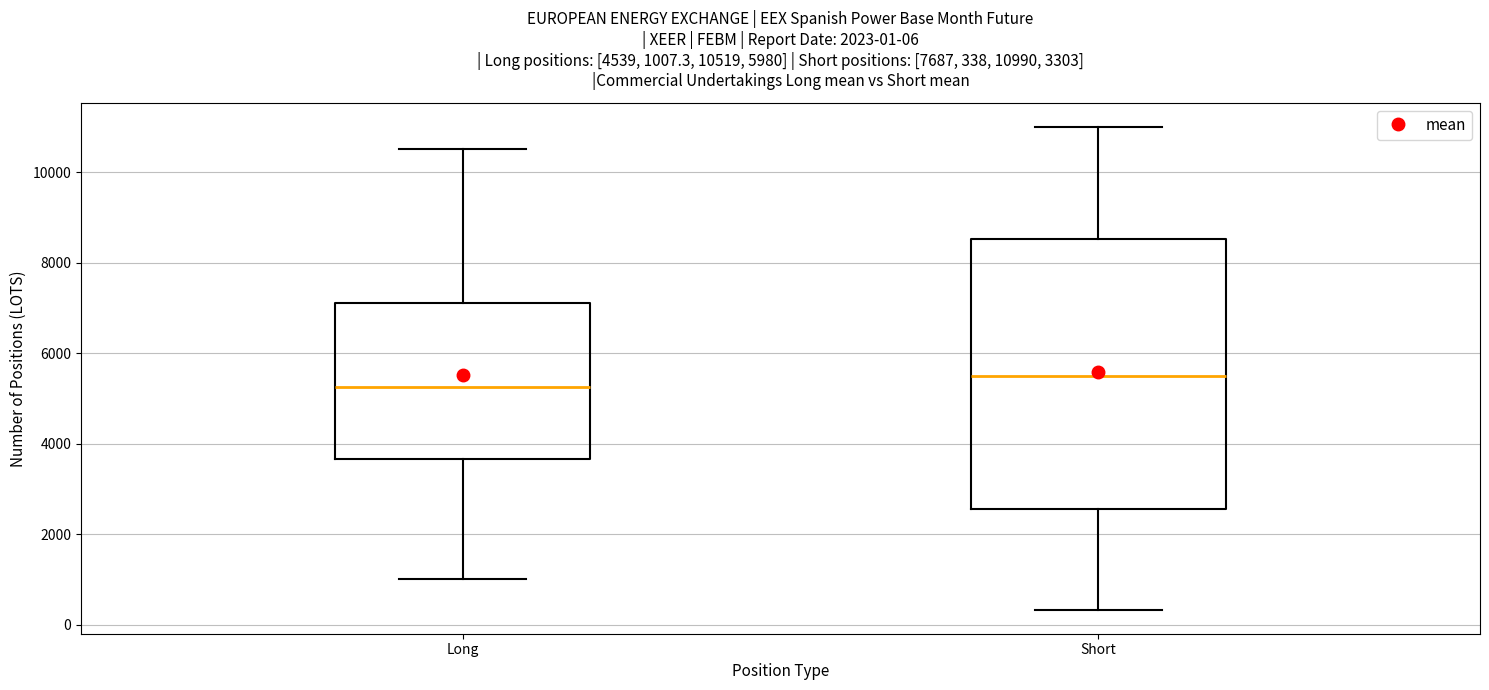

Which box's median line is the lowest?

Long